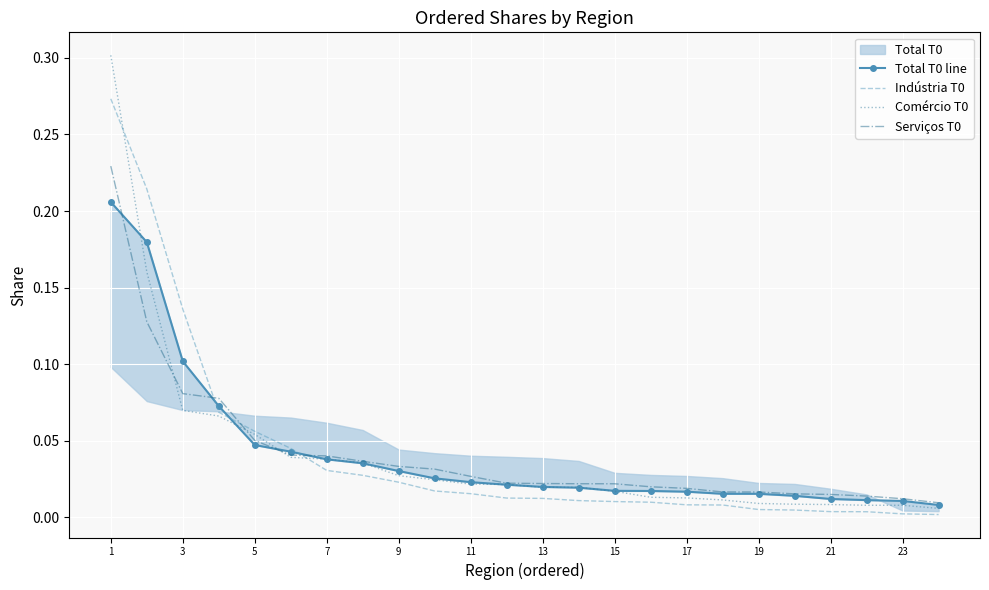

True or false: Comércio T0 and Total T0 line intersect in this chart.

True